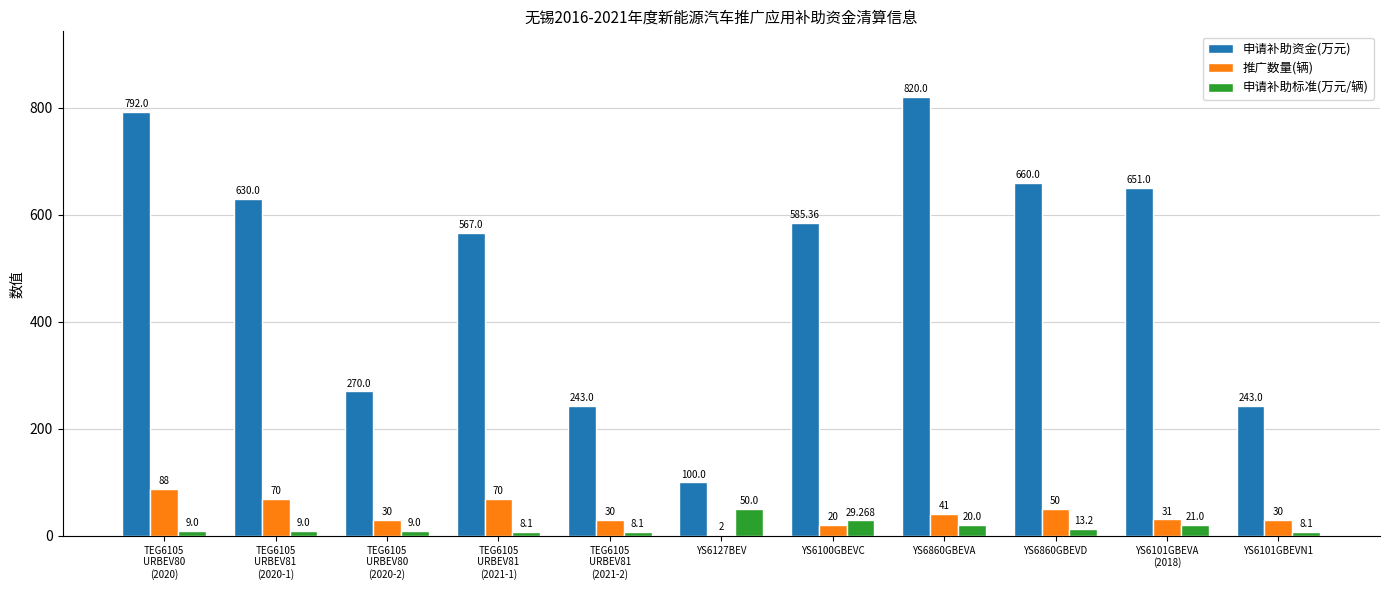

Reading right to left, what are all the values shown in this chart?

申请补助资金(万元): 243.0	651.0	660.0	820.0	585.4	100.0	243.0	567.0	270.0	630.0	792.0
推广数量(辆): 30.0	31.0	50.0	41.0	20.0	2.0	30.0	70.0	30.0	70.0	88.0
申请补助标准(万元/辆): 8.1	21.0	13.2	20.0	29.3	50.0	8.1	8.1	9.0	9.0	9.0